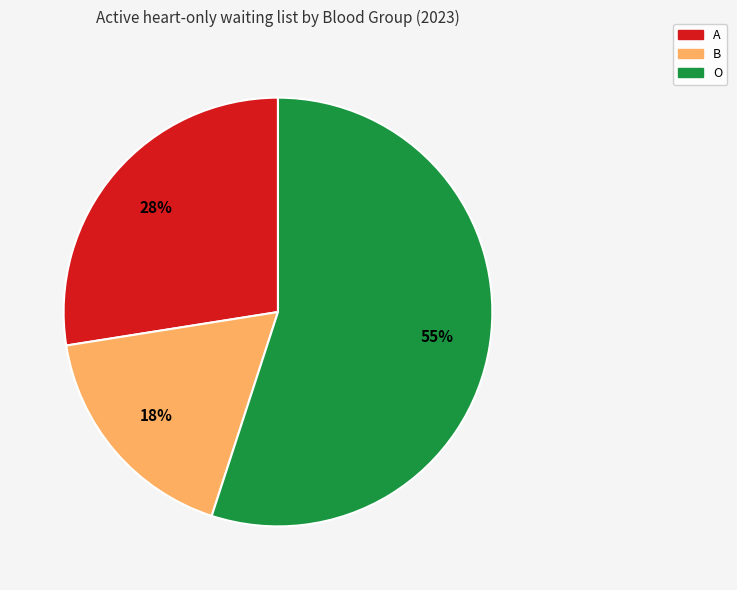

To the nearest percent, what is the difference between the largest and smallest slice percentages?

37%